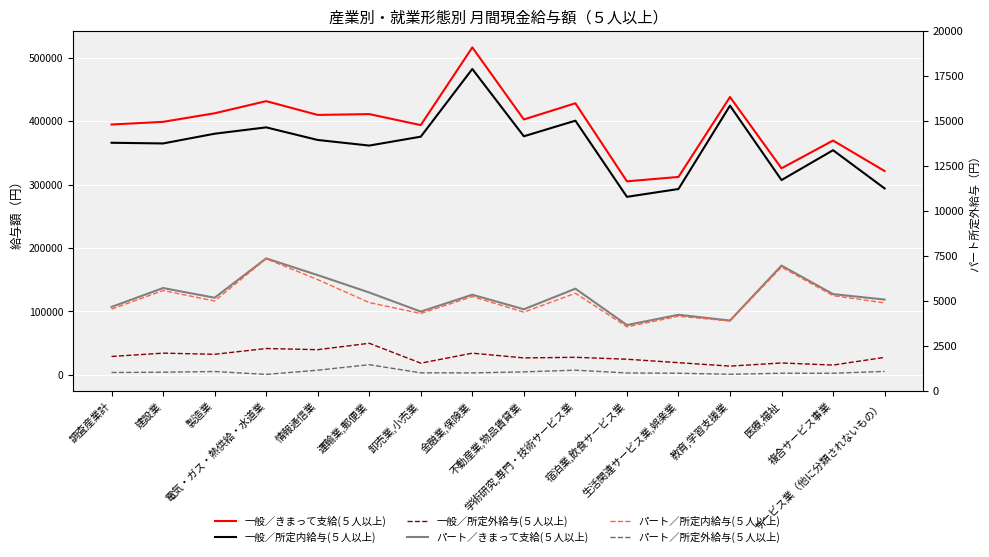

What is the label of the 1st point from the right?

サービス業（他に分類されないもの）